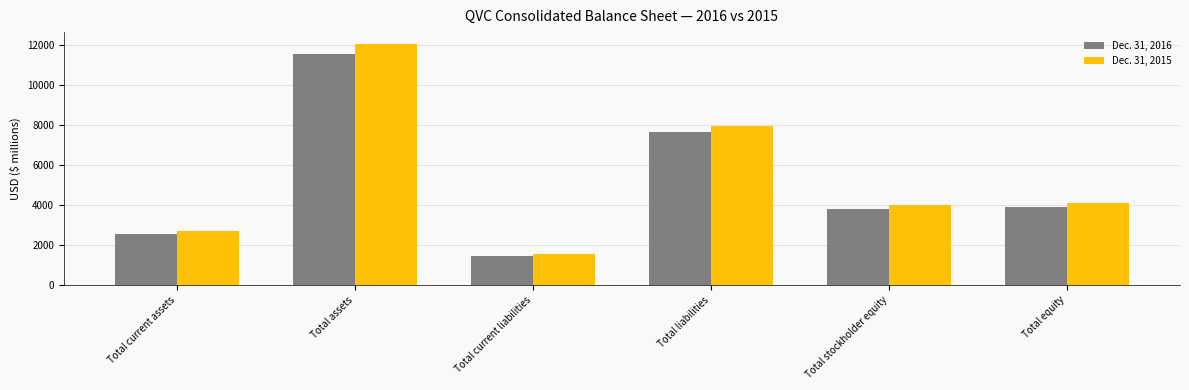

Rank the series by their average value, from lowest to highest.

Dec. 31, 2016, Dec. 31, 2015